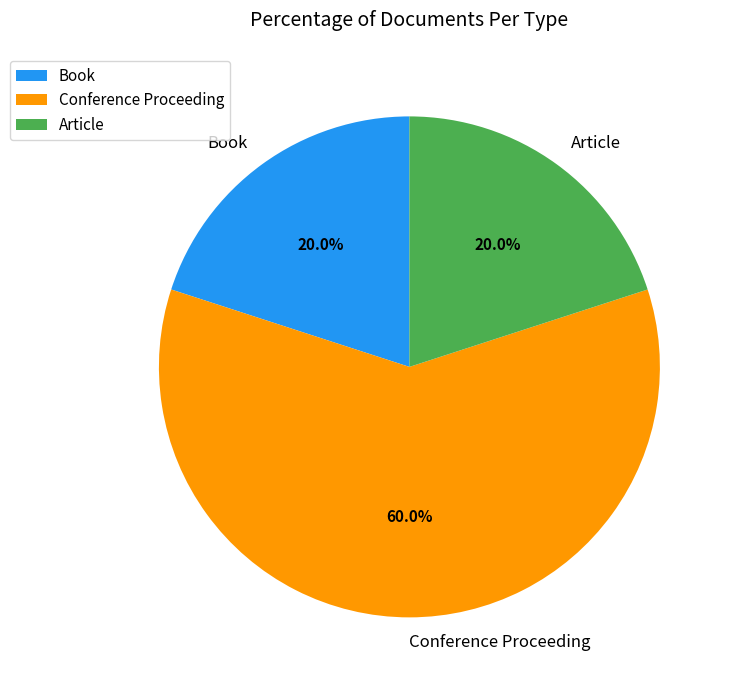

Which slice is the largest?

Conference Proceeding